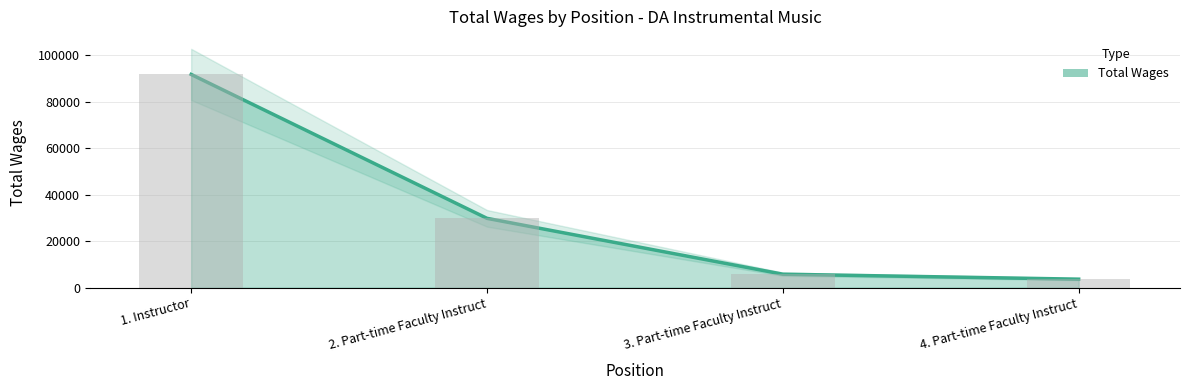

How many bars are there in total?

4